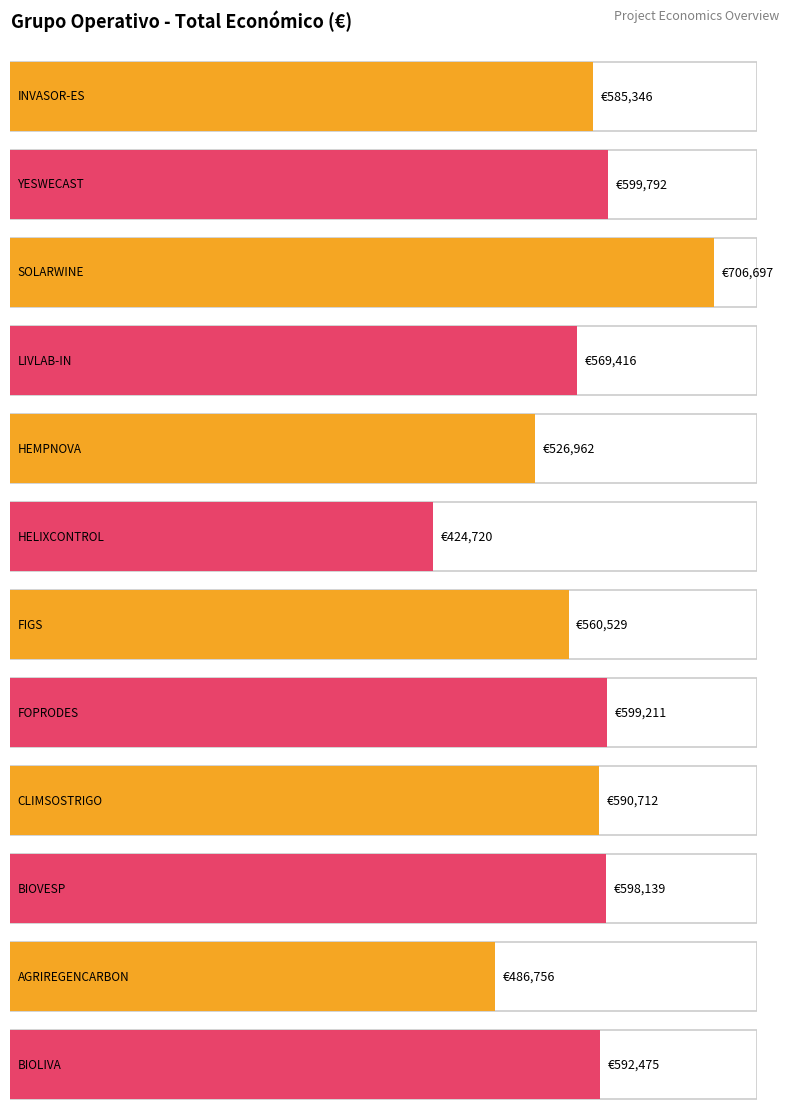

Which category has the highest value across all series?

SOLARWINE